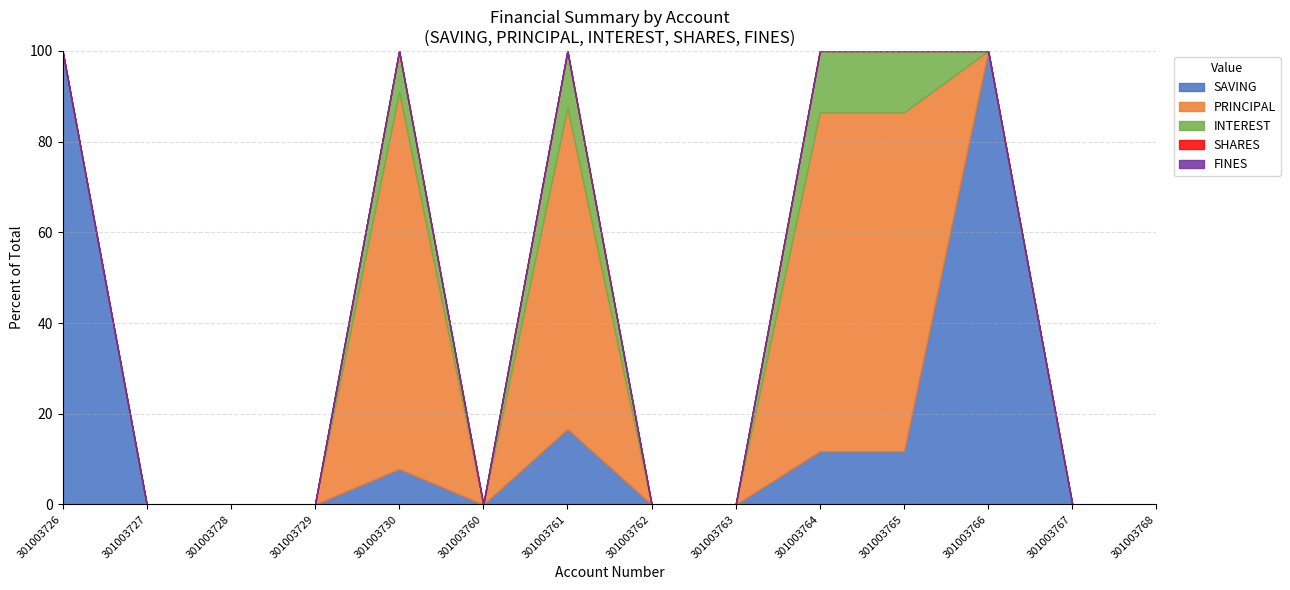

What is the sum of all SAVING values?

248.0